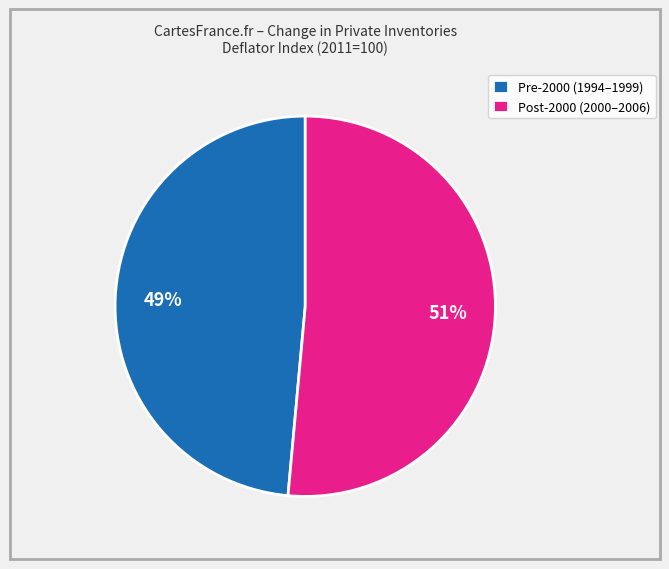

Count the number of slices in the pie.

2